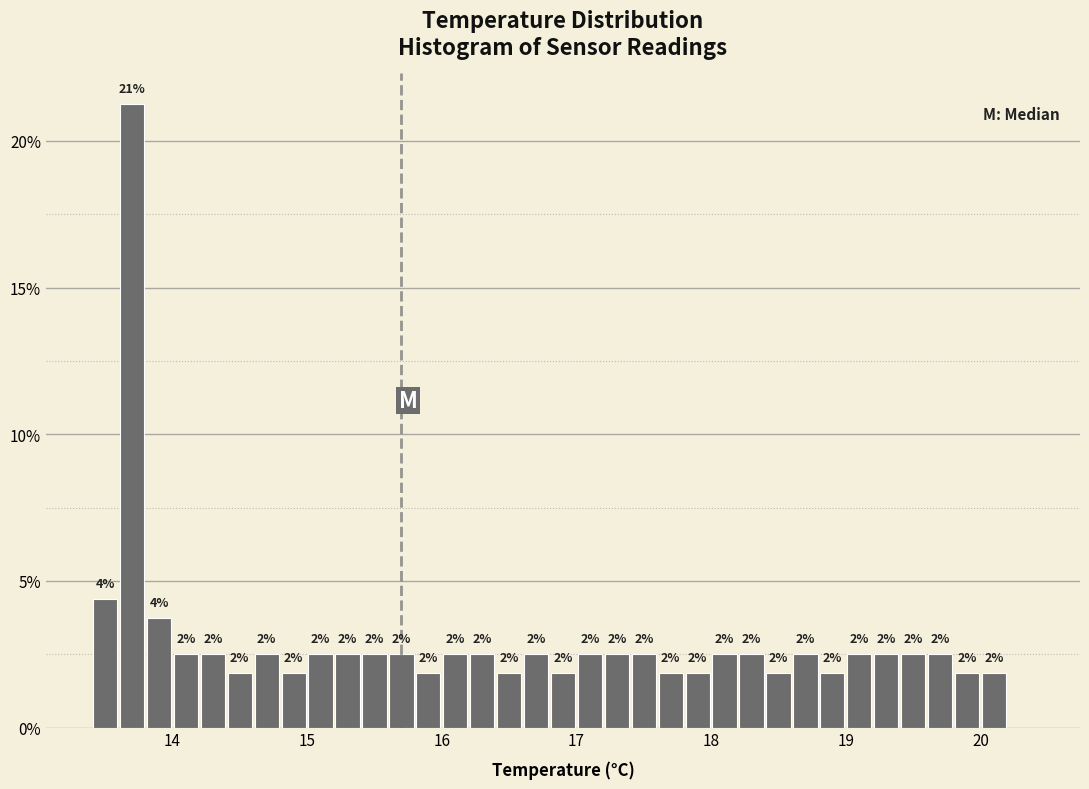

Read against the x-axis, roughly where is the centre of the tallest bar?

13.7